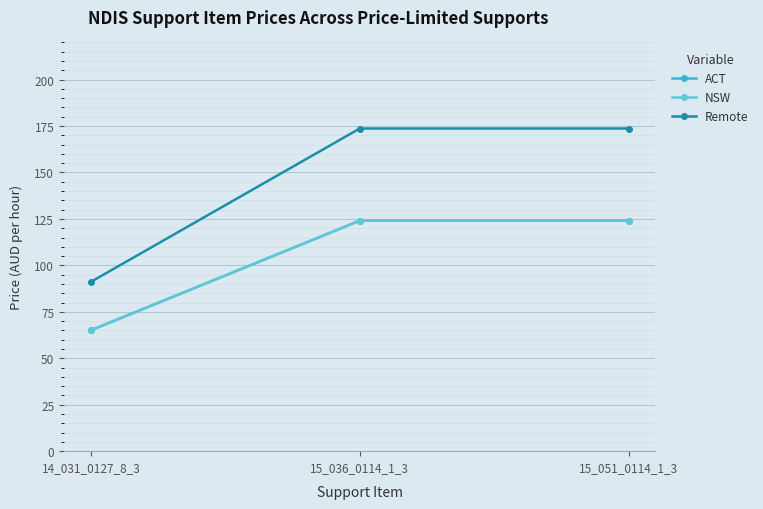

How many lines are shown in the chart?

3